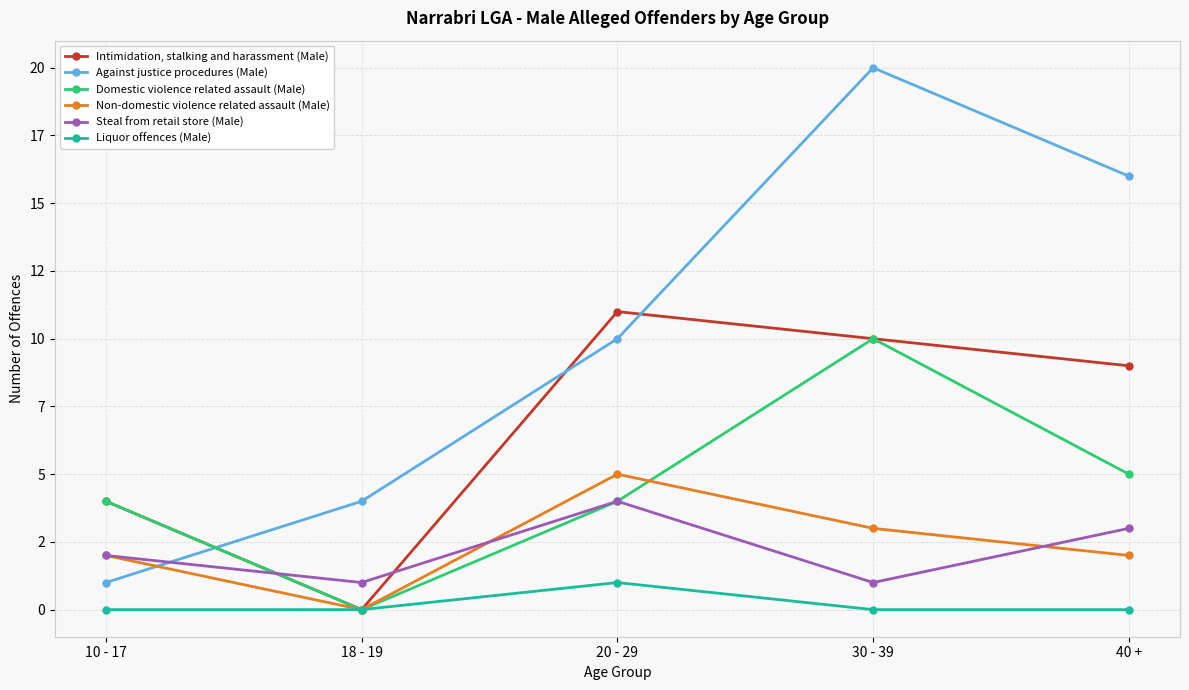

What are all the series names shown in the legend?

Intimidation, stalking and harassment (Male), Against justice procedures (Male), Domestic violence related assault (Male), Non-domestic violence related assault (Male), Steal from retail store (Male), Liquor offences (Male)